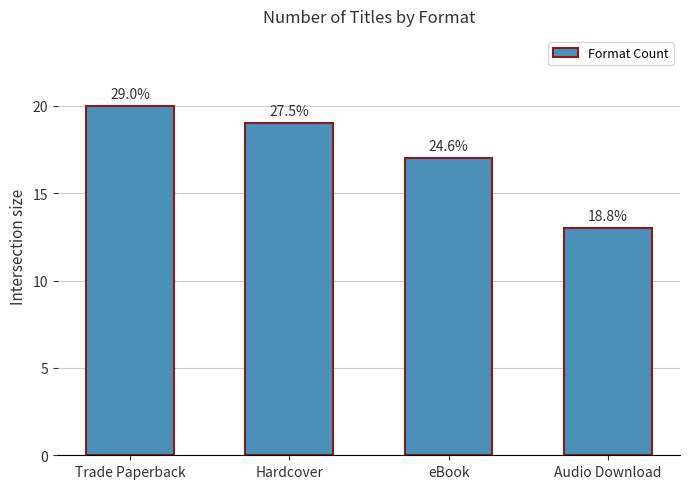

How many bars are there in total?

4